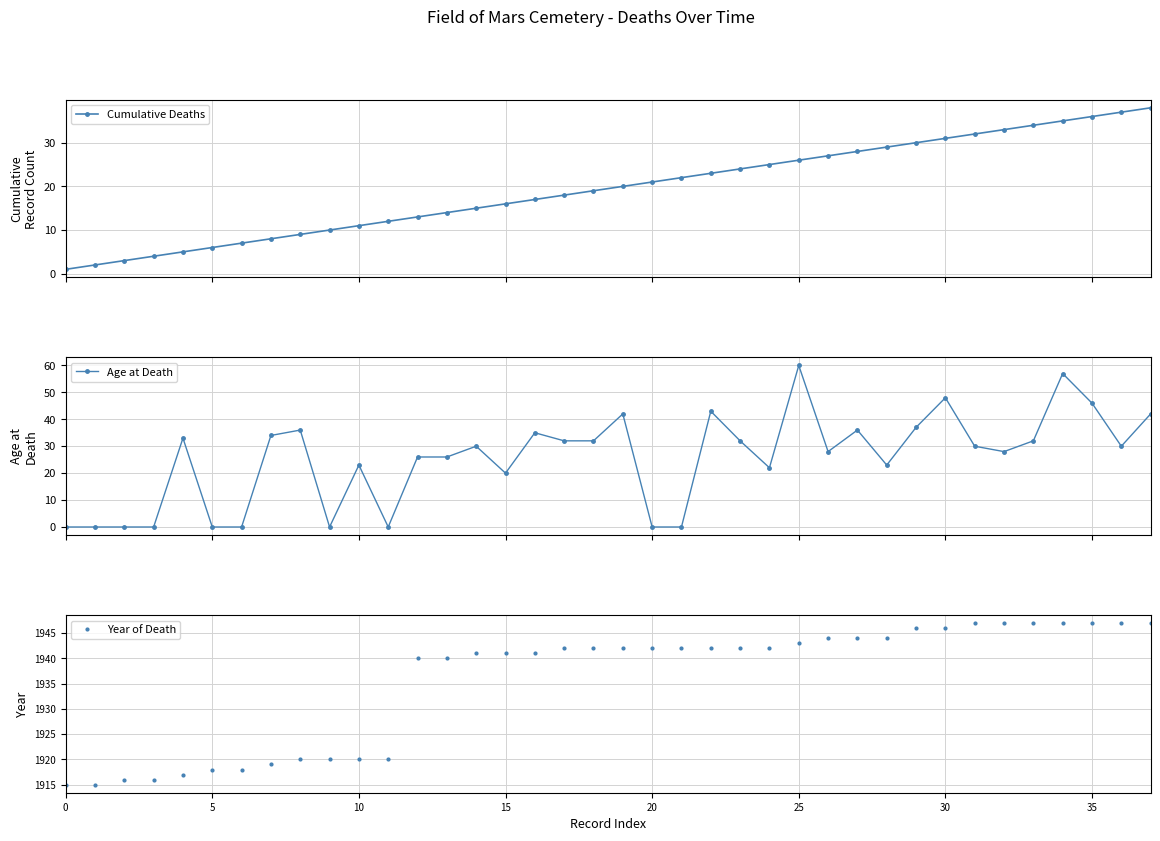

What is the greatest value displayed?

1947